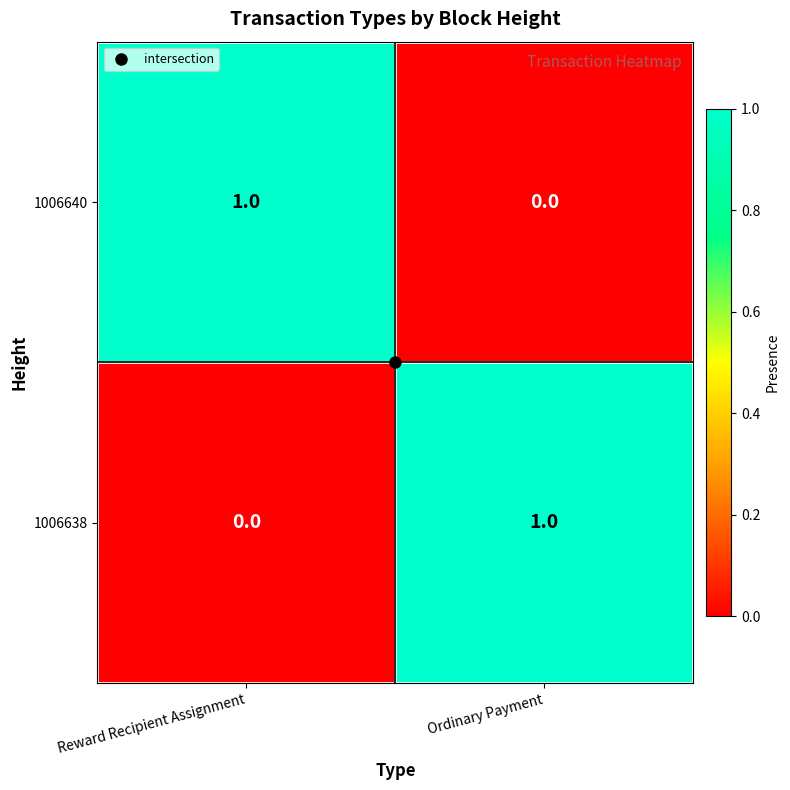

What is the greatest value displayed?

1